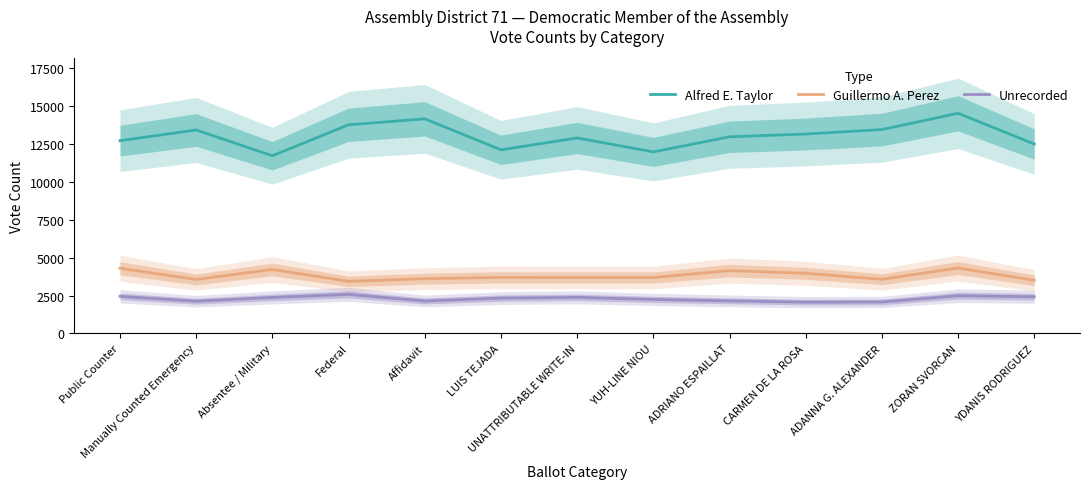

How many data points in Alfred E. Taylor are above 12985?

7